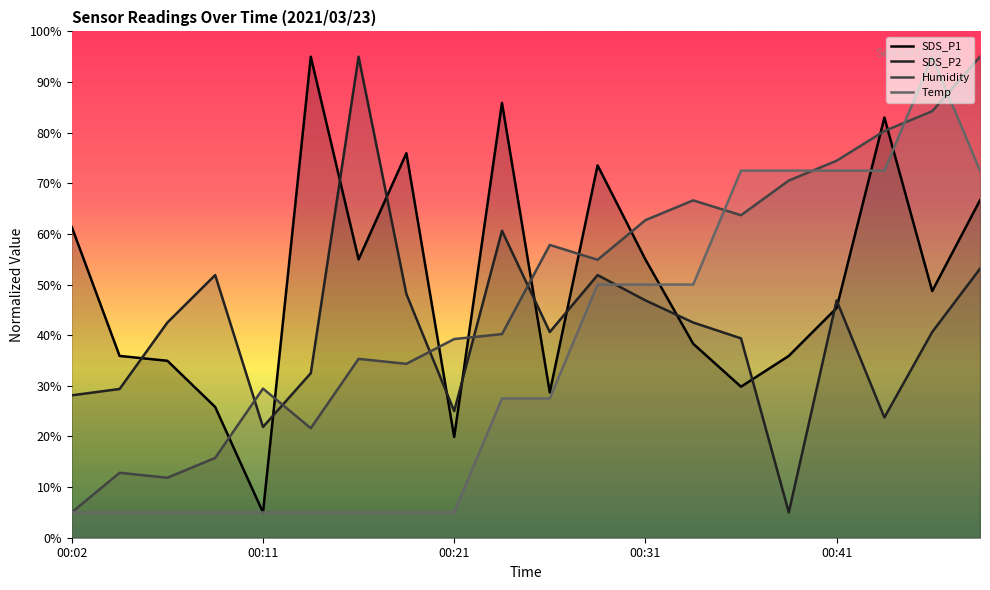

Count the number of categories in the chart.

20